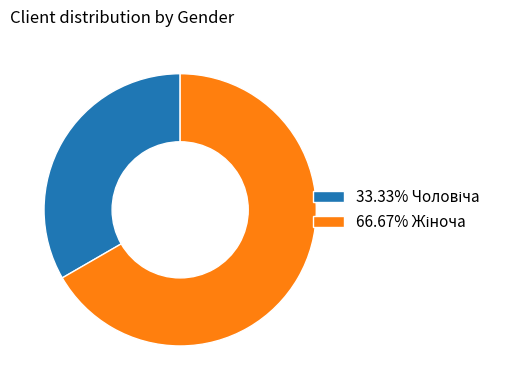

Does any single category account for the majority?

Yes